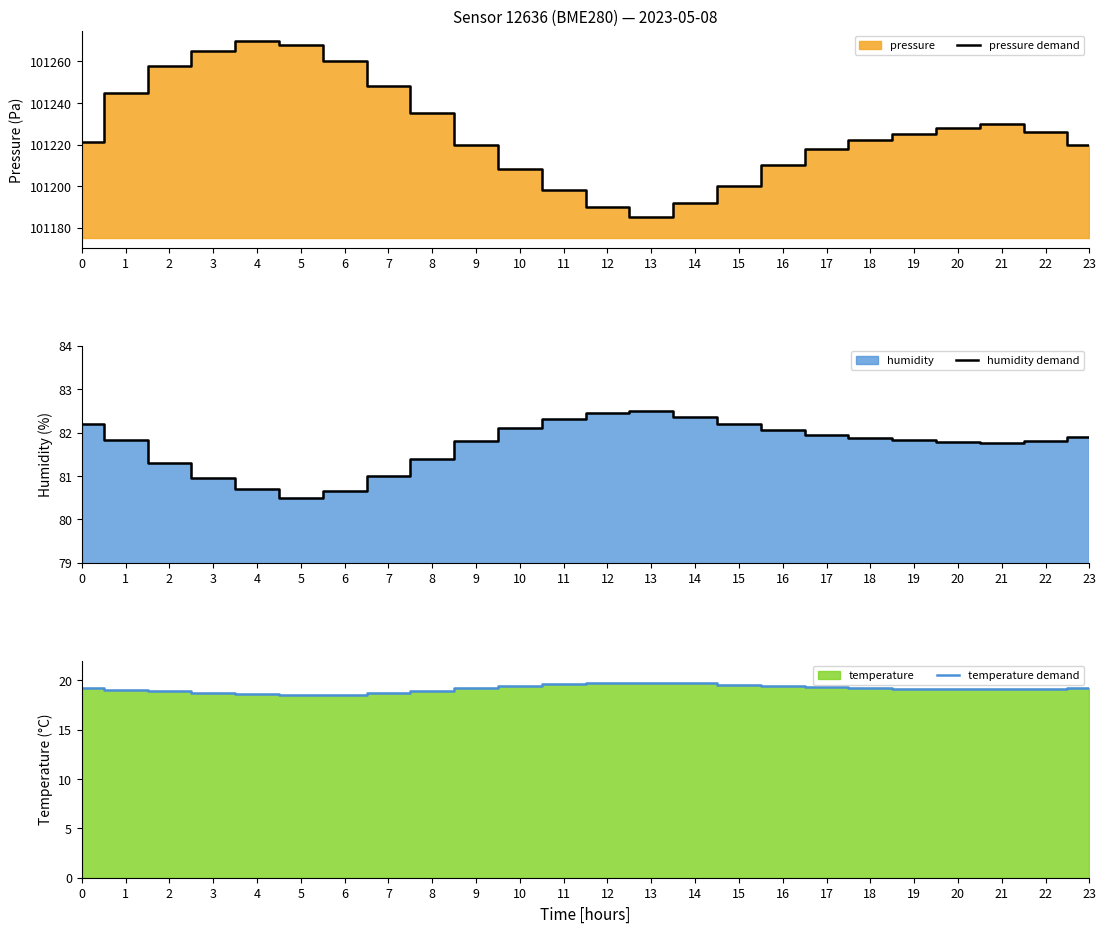

What is the approximate value of temperature demand at 23?

19.2